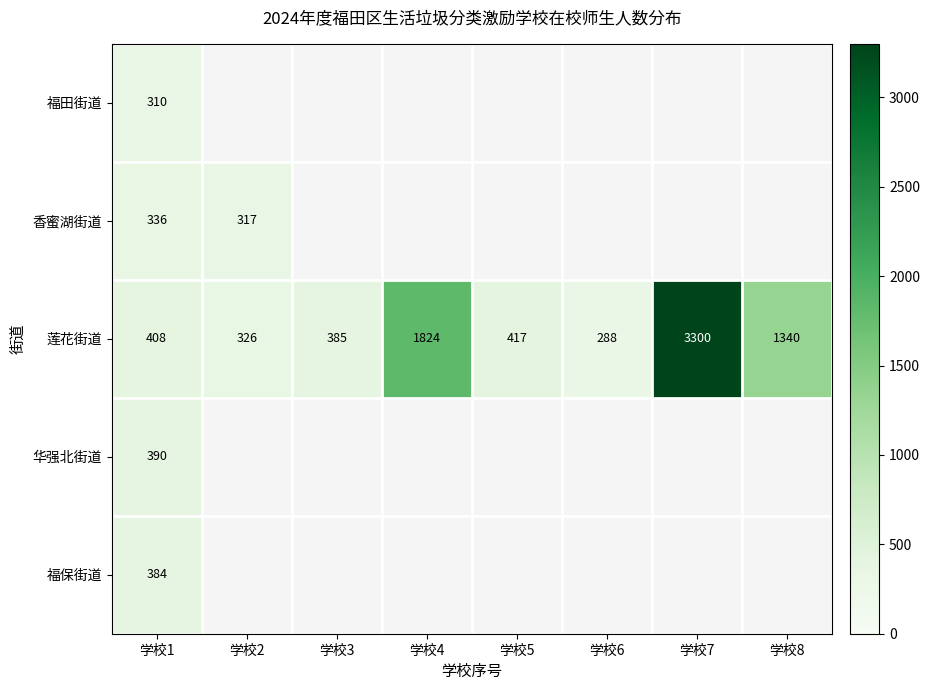

List the labels in order of 莲花街道 value, largest first.

学校7, 学校4, 学校8, 学校5, 学校1, 学校3, 学校2, 学校6